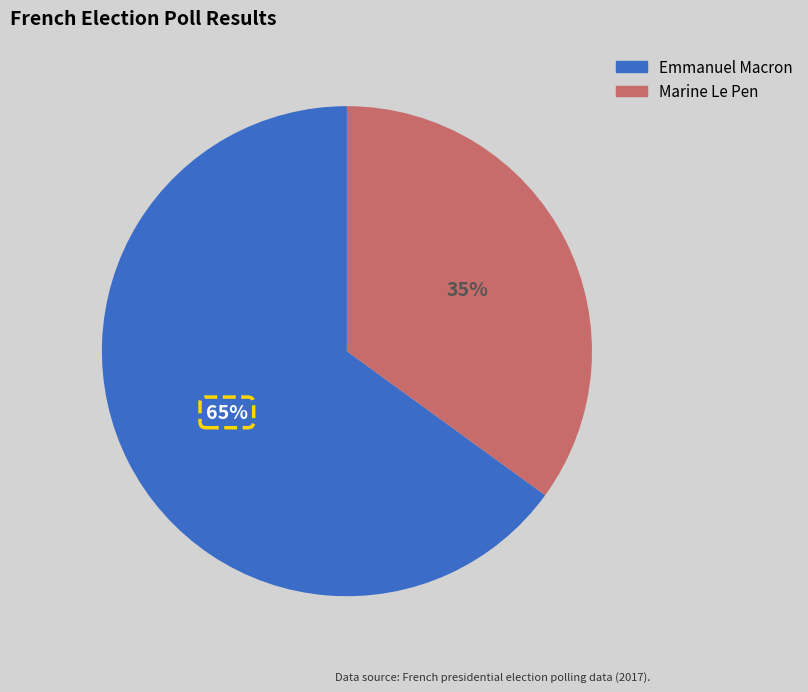

Does Marine Le Pen represent more than half of the total?

No